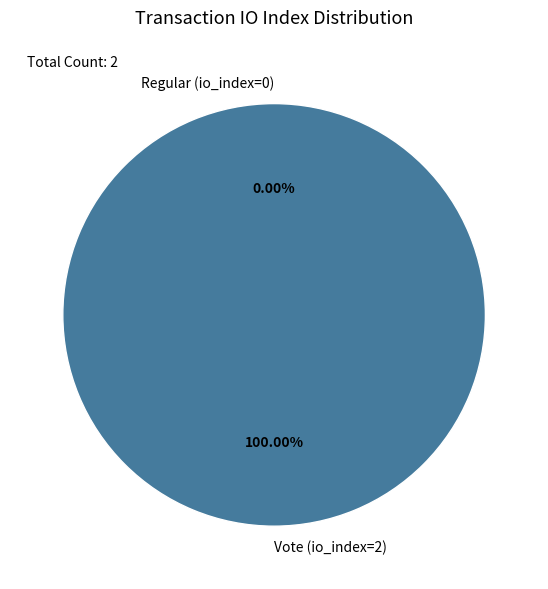

Is it true that Regular (io_index=0) is 0% of the pie?

True